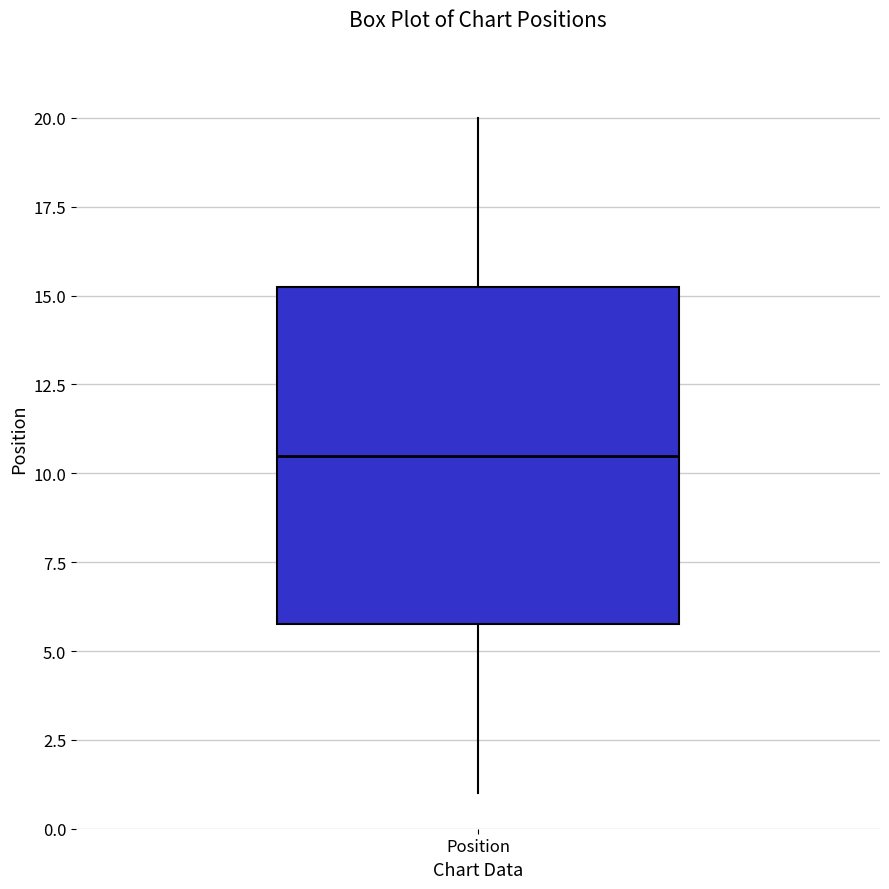

Transcribe this box plot: give where the median line is, the range the box spans, and where the two whiskers end, as read against the y-axis. The values are not printed on the chart, so give them approximately, as read against the axis.

median 10.5, box 6.0 to 15.5, whiskers 1.0 to 20.0